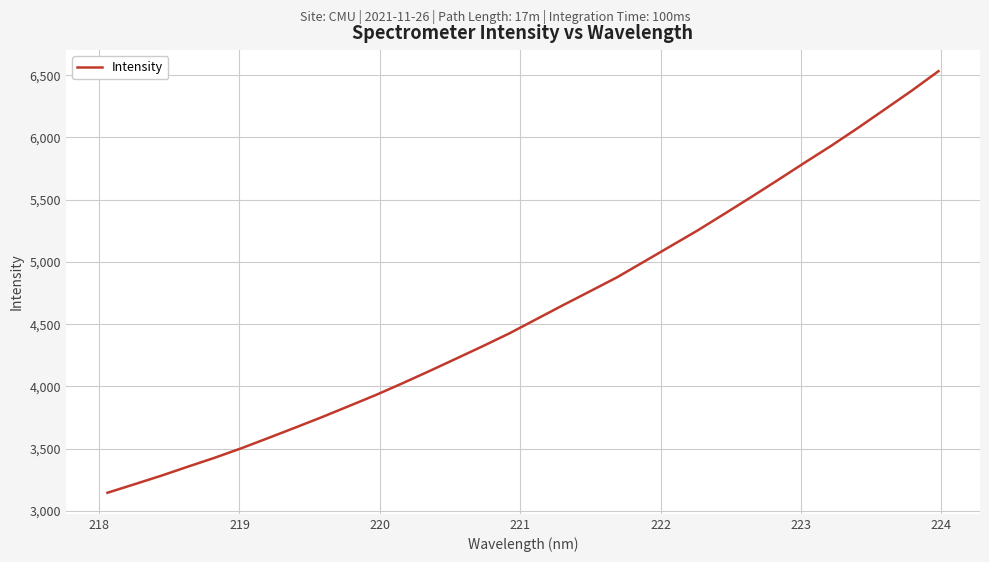

What is the minimum value shown in the chart?

3145.3